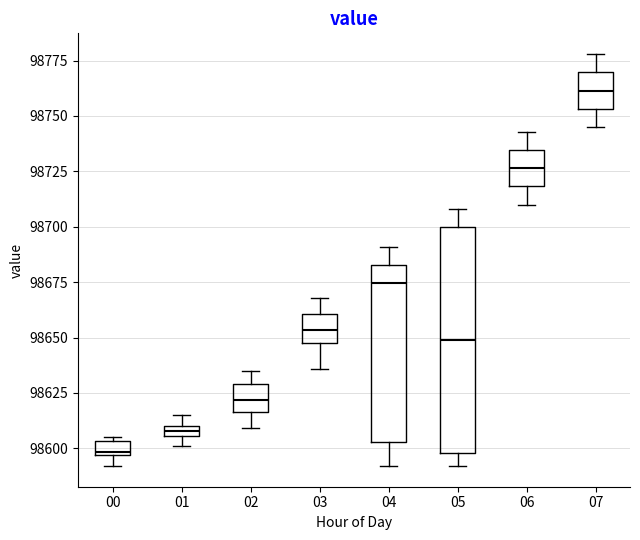

Which box has the highest median line?

07